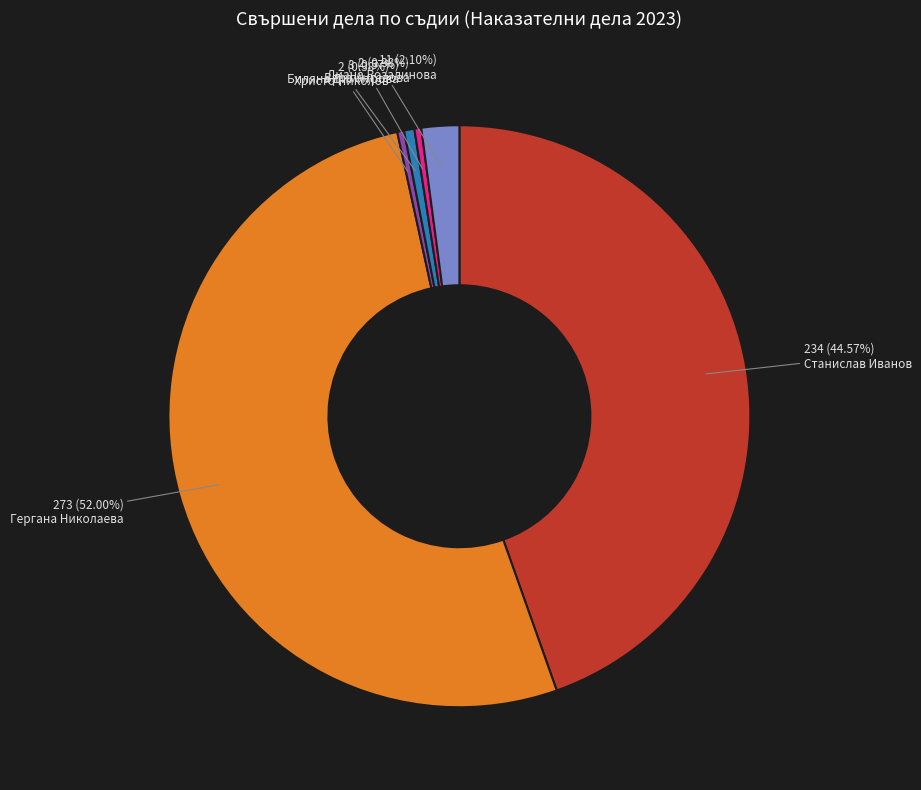

Which category accounts for the majority?

Гергана Николаева